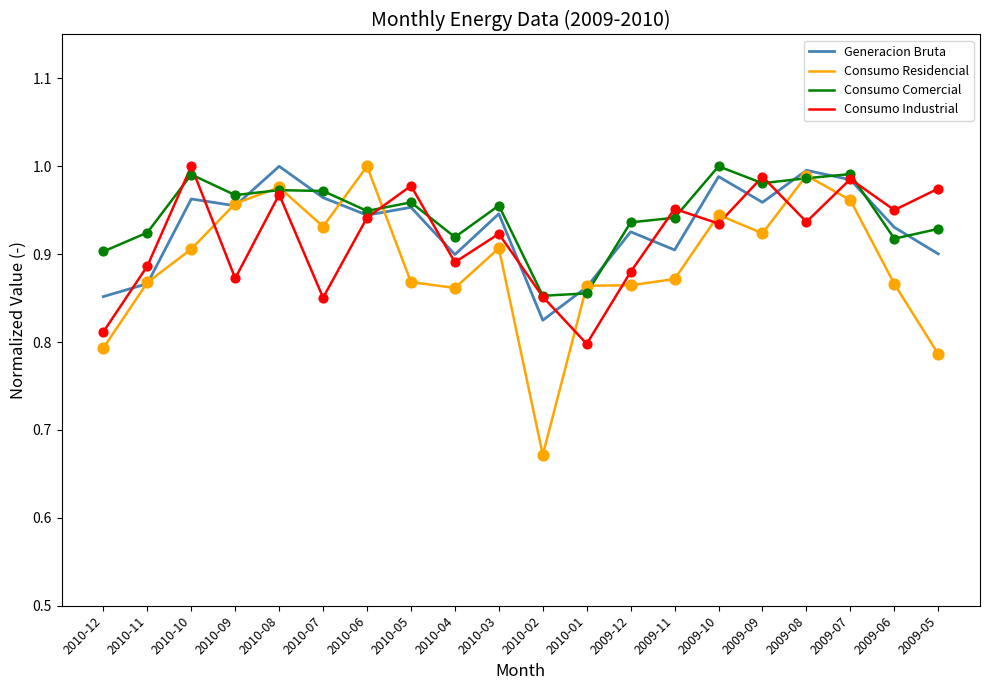

Which series has the largest total across all categories?

Consumo Comercial